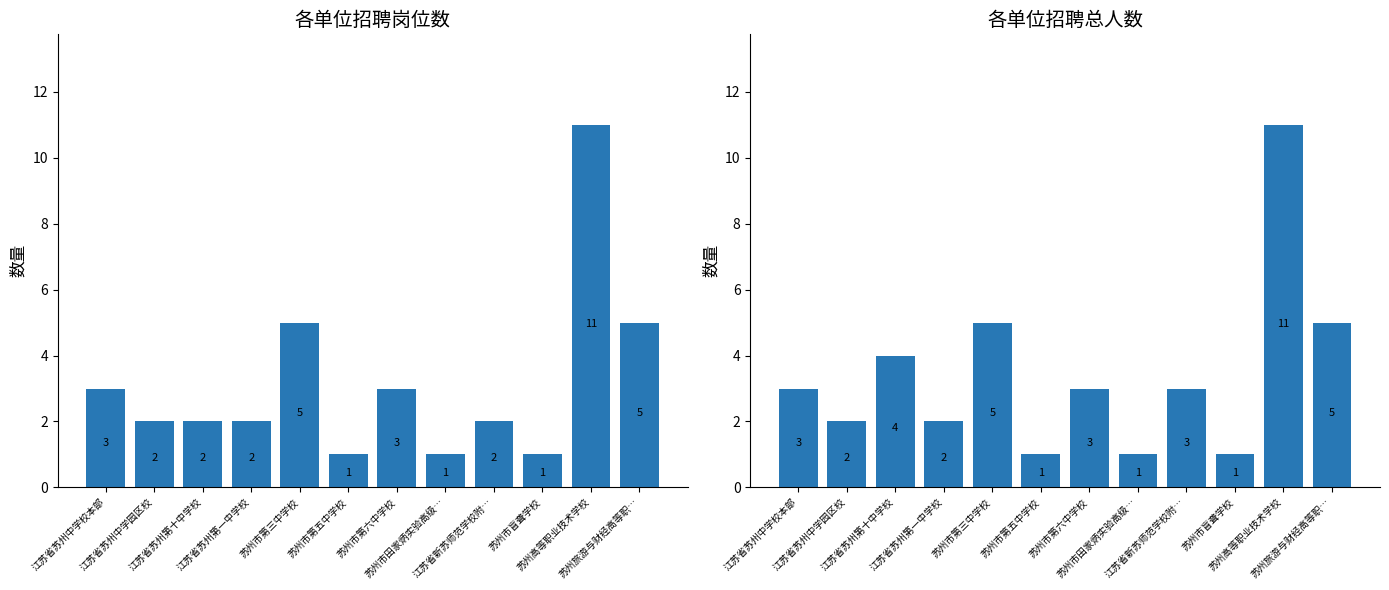

How many values in the 招聘岗位数 series are below 2?

3